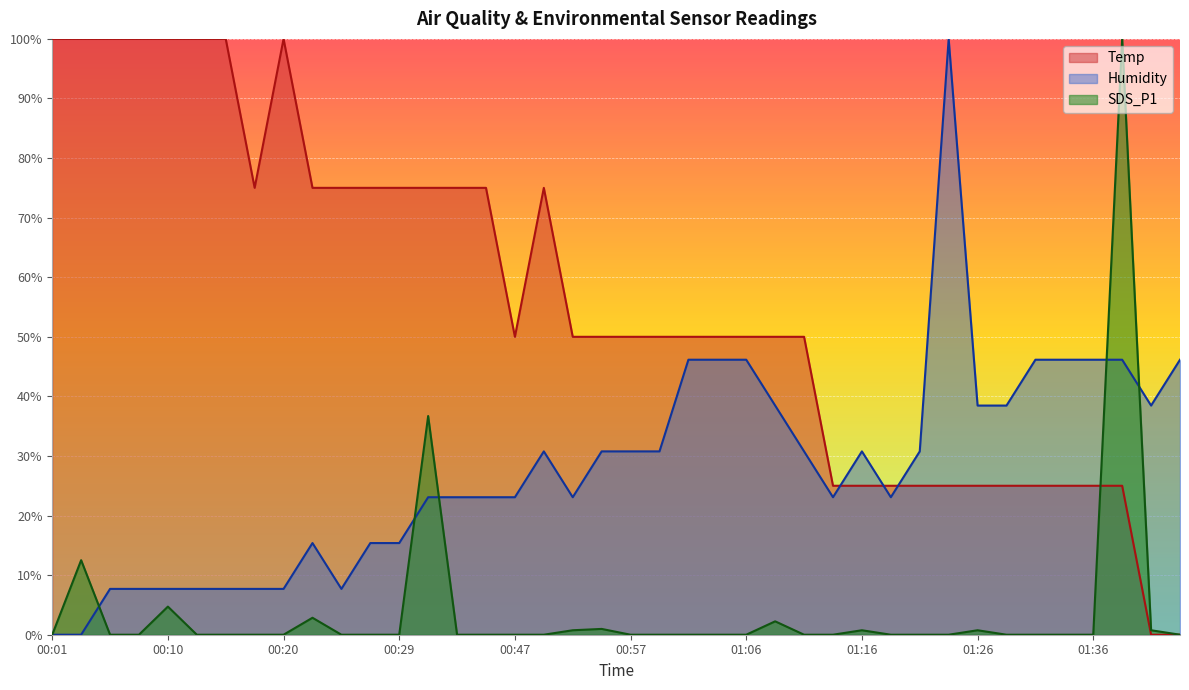

What is the average value of the Temp series?

56.2